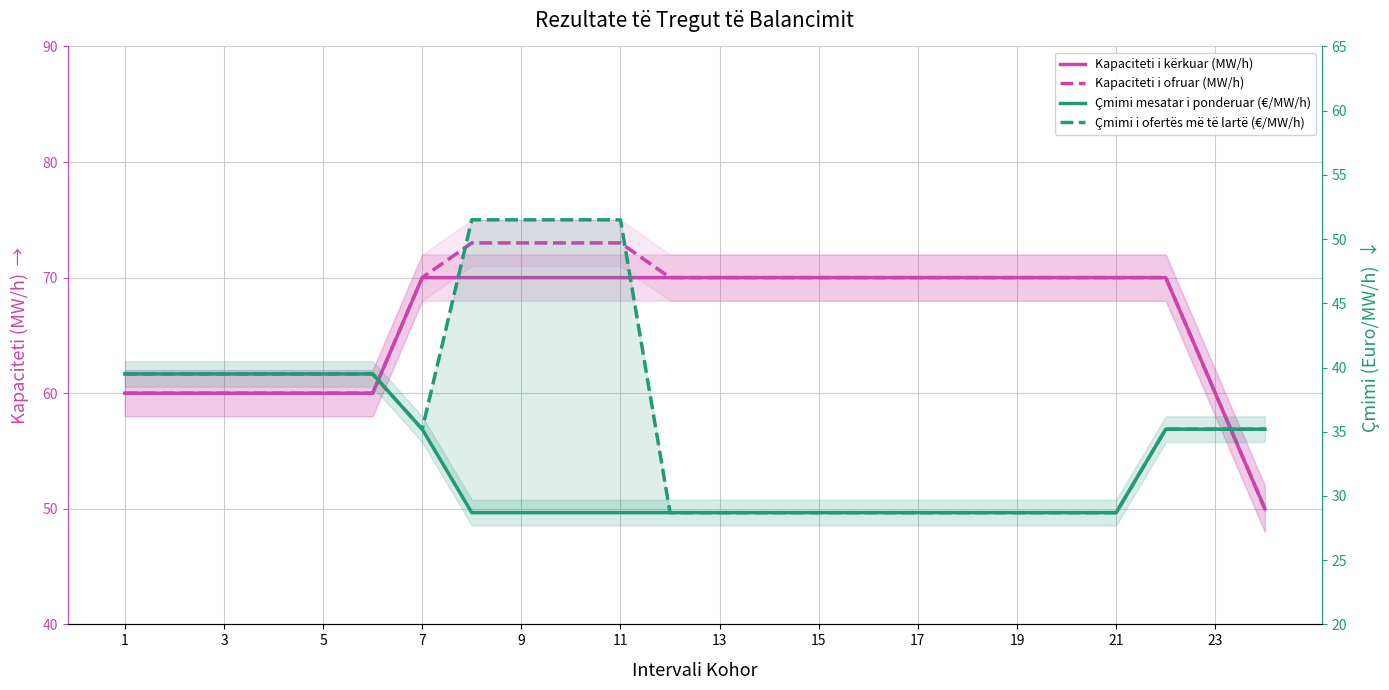

Does the chart have visible grid lines?

Yes